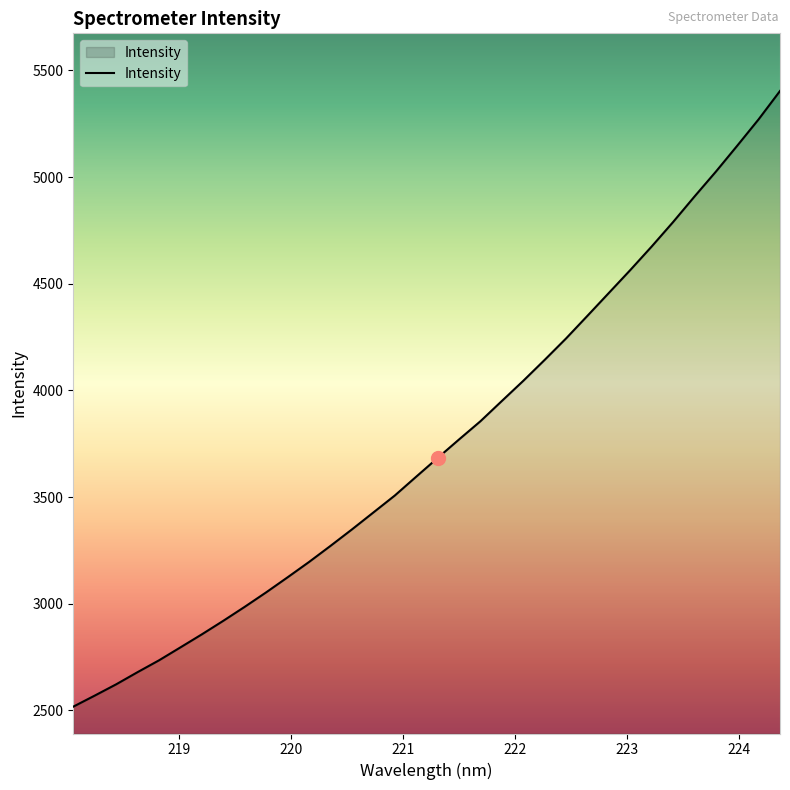

Does the chart have visible grid lines?

No